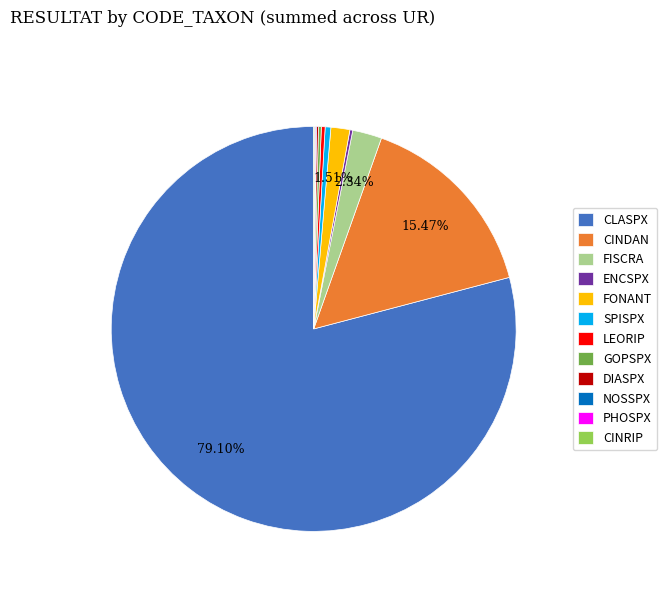

Which category has the biggest portion of the pie?

CLASPX